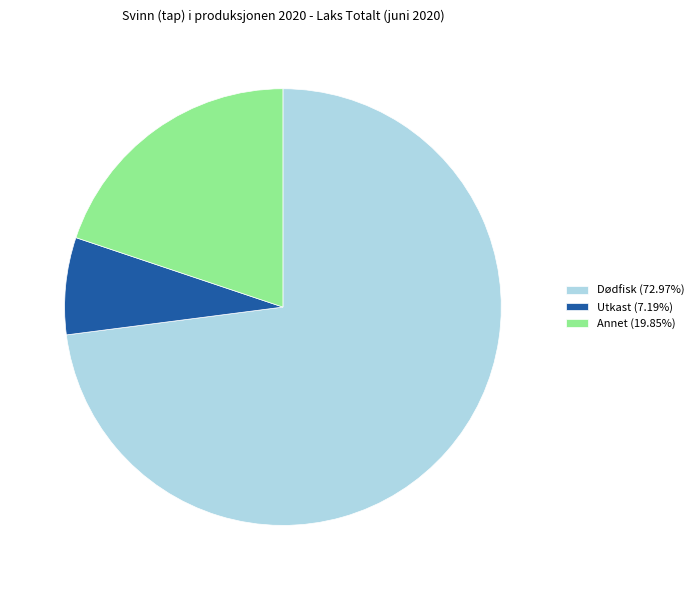

Does Utkast (7.19%) account for over 50% of the chart?

No